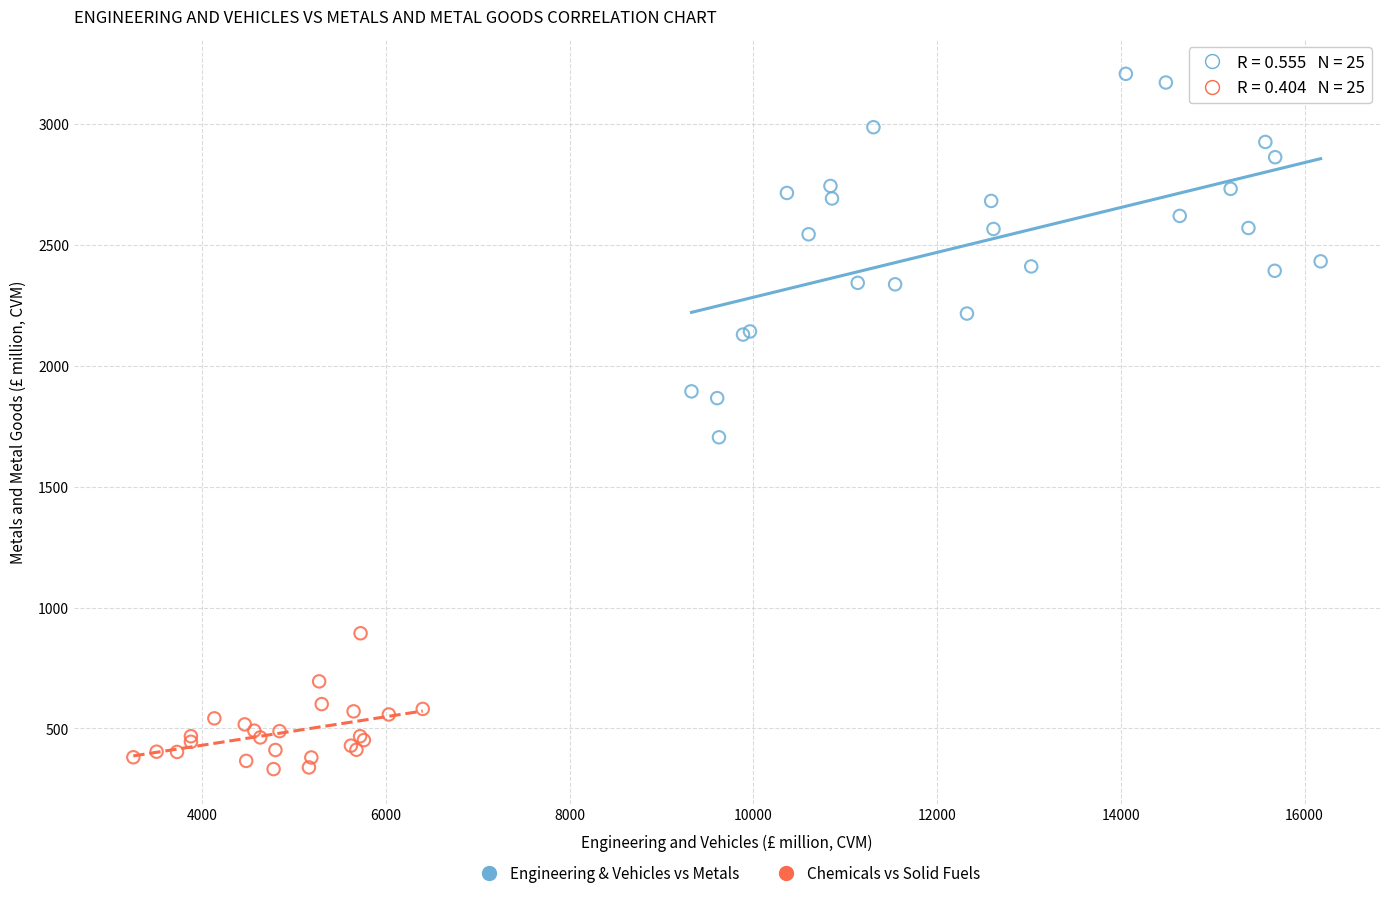

Which series has the largest Y range (max minus min)?

Engineering & Vehicles vs Metals